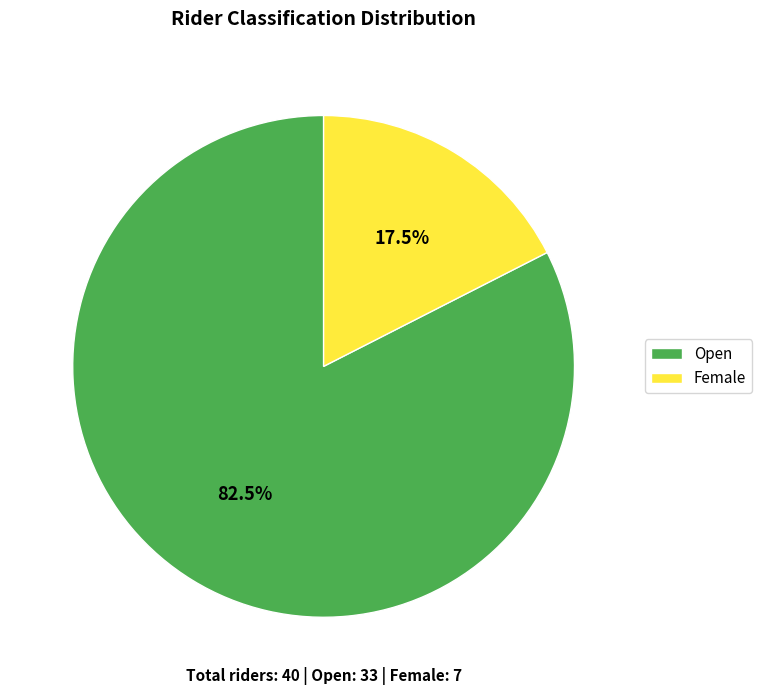

To the nearest percent, what is the difference between the largest and smallest slice percentages?

65%